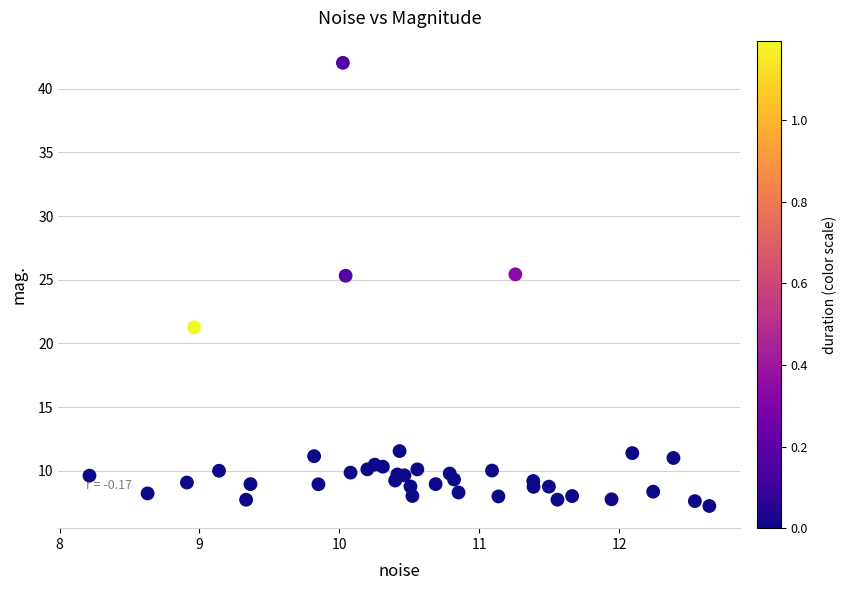

What is the range of Y values (max minus min)?

34.8